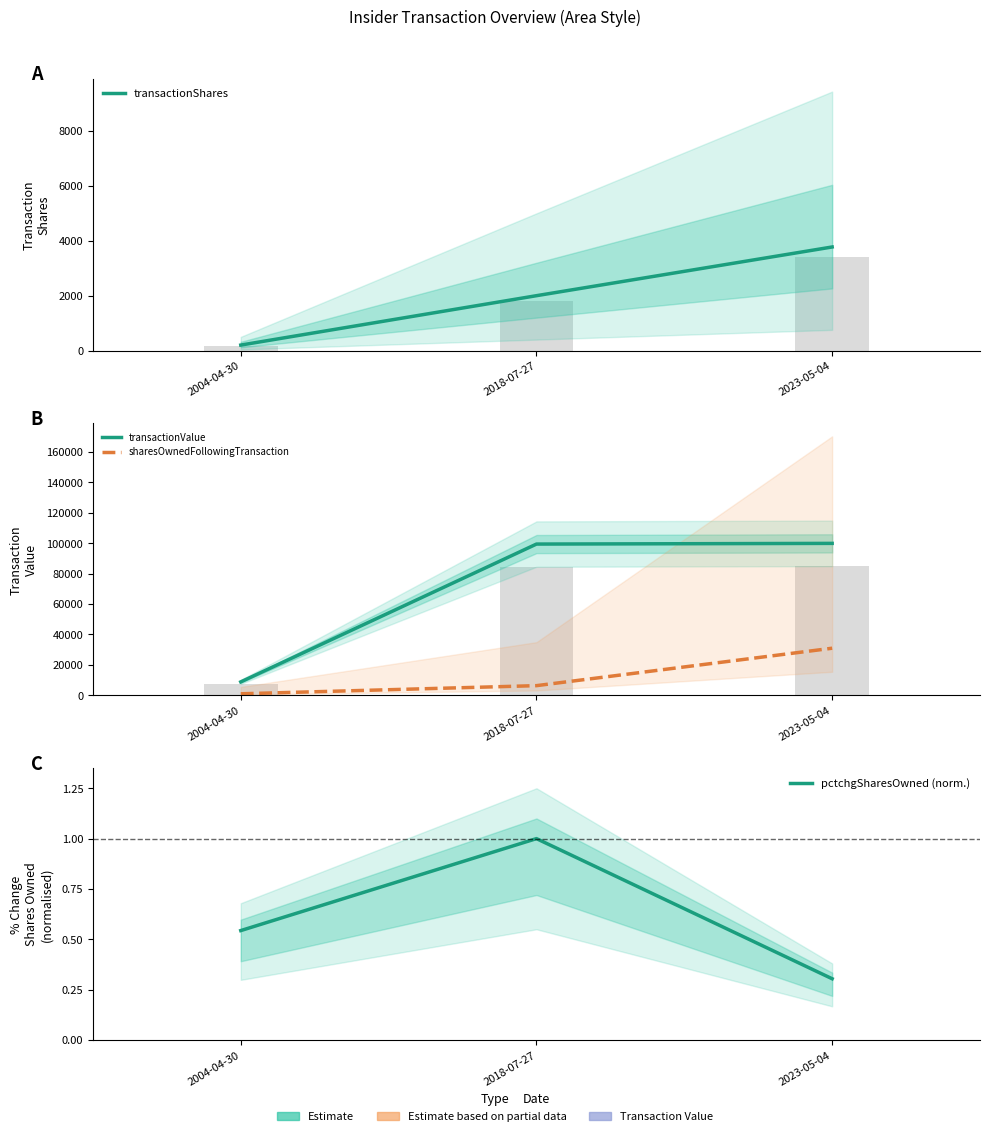

At which label does sharesOwnedFollowingTransaction first exceed 6347?

2023-05-04